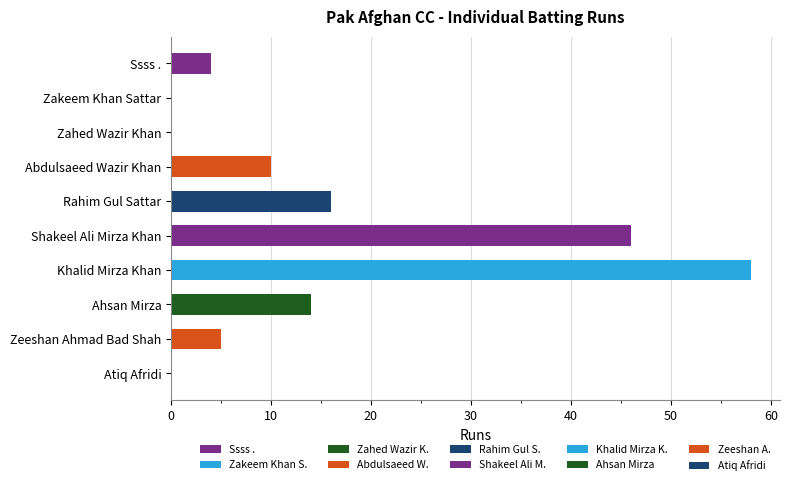

What is the greatest value displayed?

58